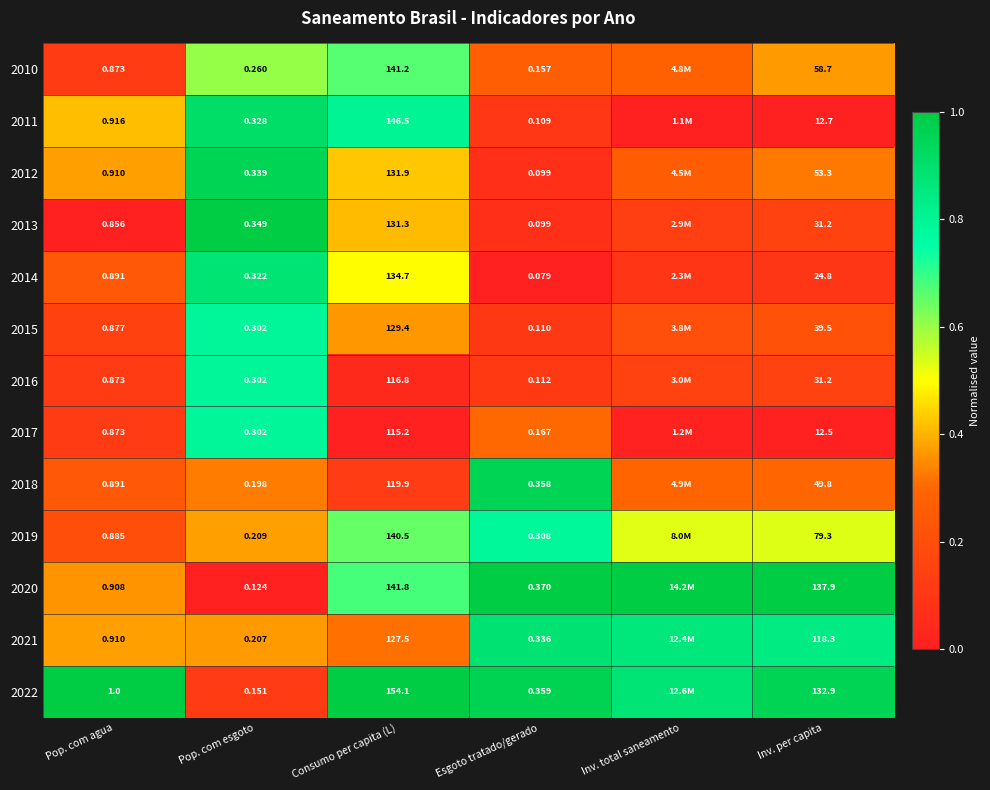

What is the spread (max minus min) of values at Consumo per capita (L)?

38.9